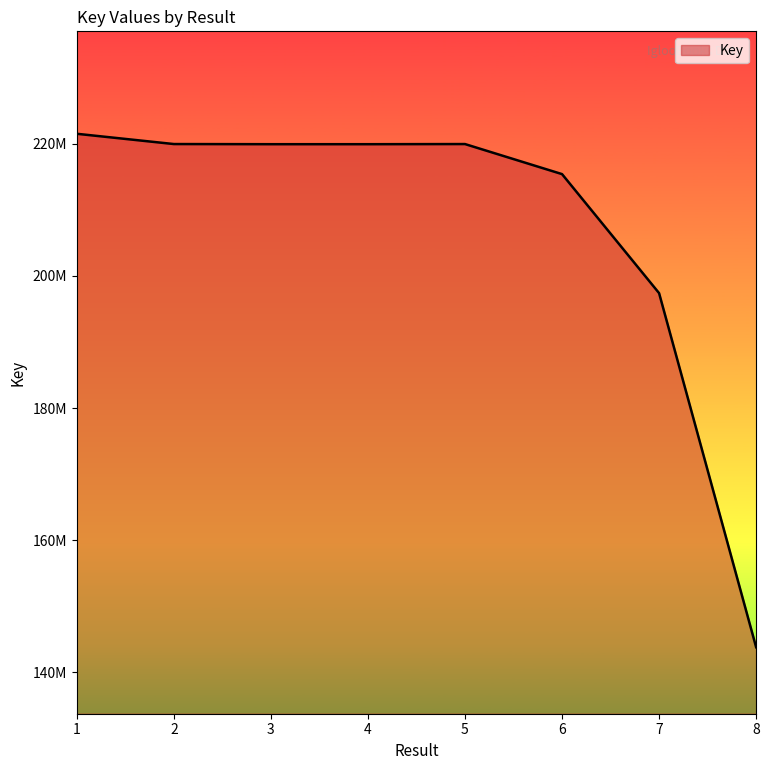

What is the sum of all values?

1657842424